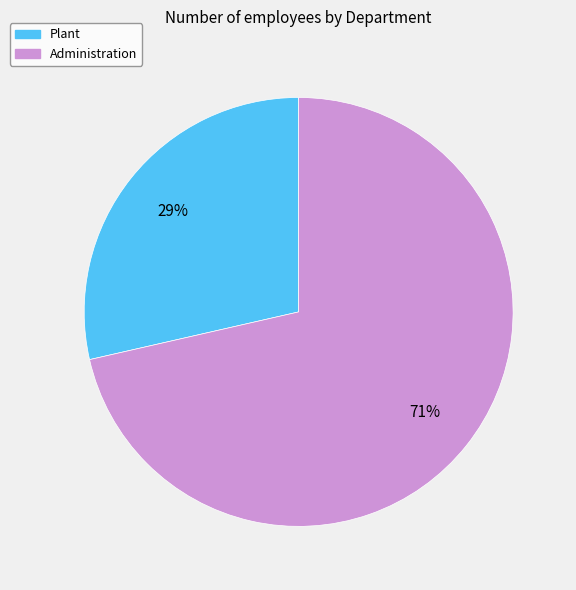

To the nearest percent, what portion does Plant represent?

29%